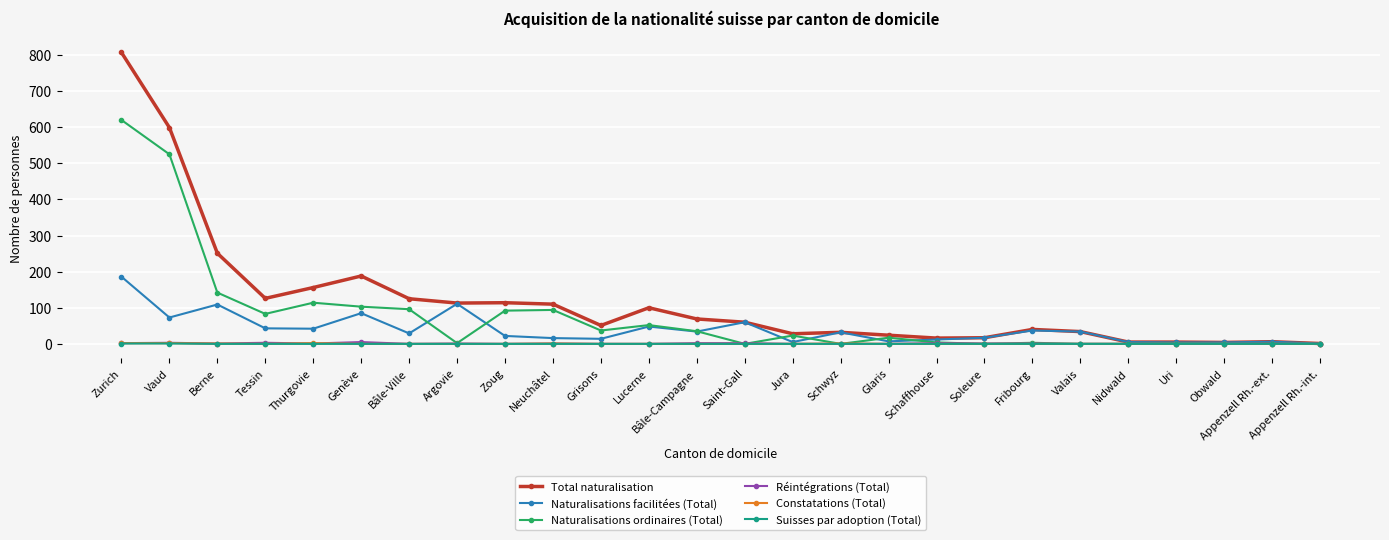

Which series has the largest total across all categories?

Total naturalisation